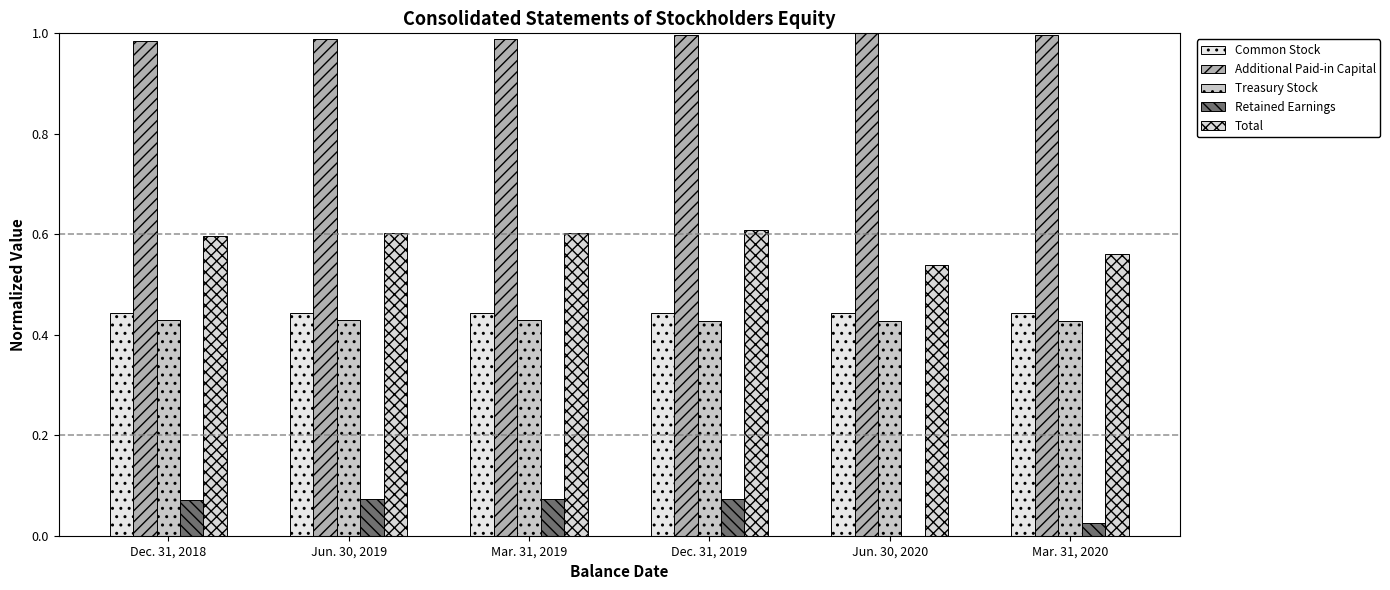

Is the value of Additional Paid-in Capital at Mar. 31, 2020 greater than the value of Common Stock at Mar. 31, 2020?

Yes